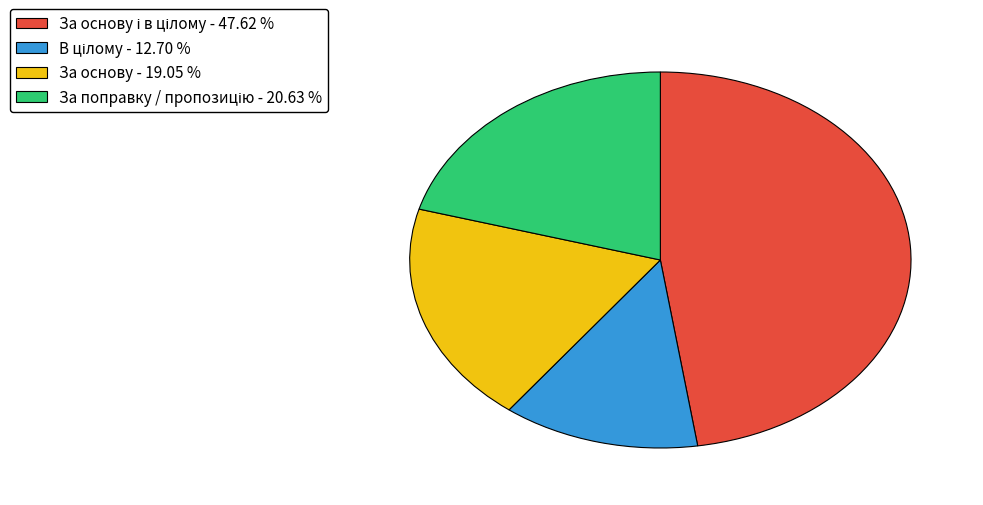

Does any single category account for the majority?

No